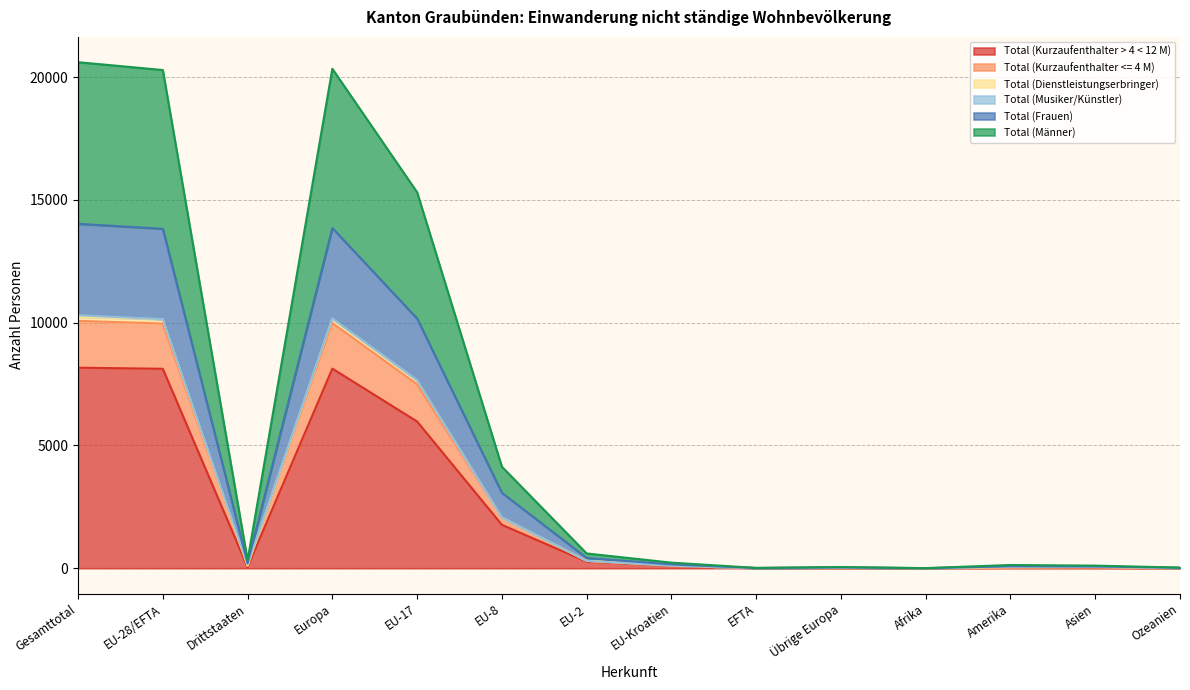

The value of Total (Dienstleistungserbringer) at Afrika is 2. True or false?

True